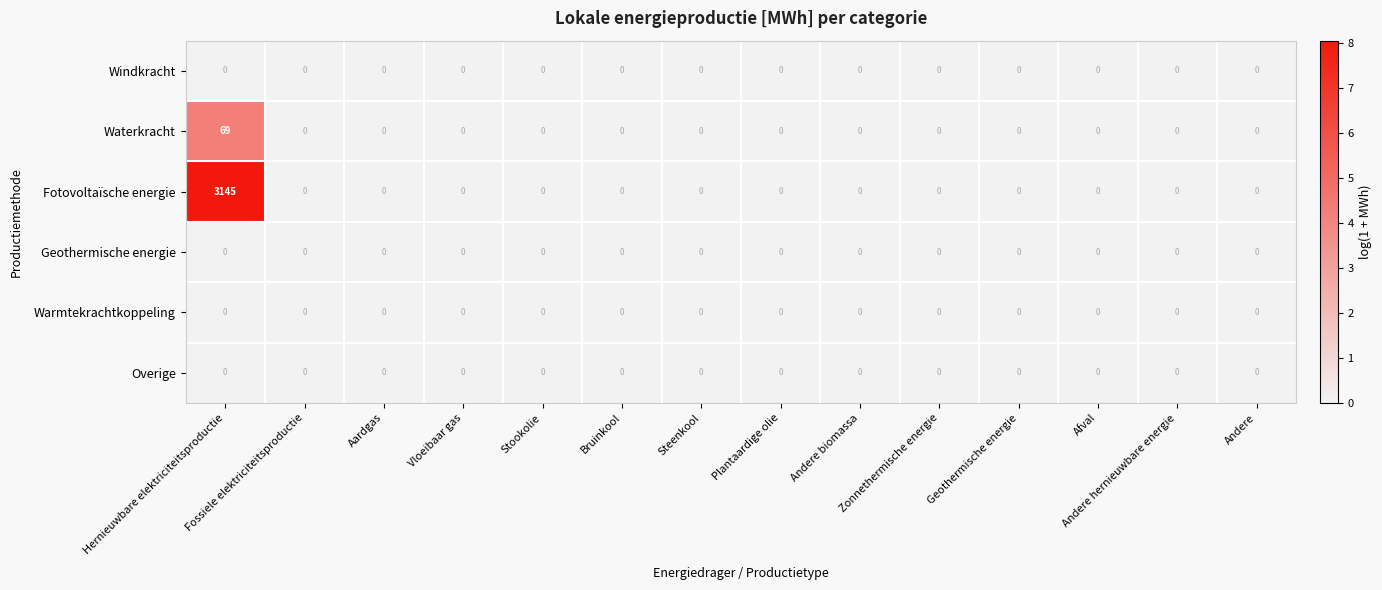

Count the number of categories in the chart.

14